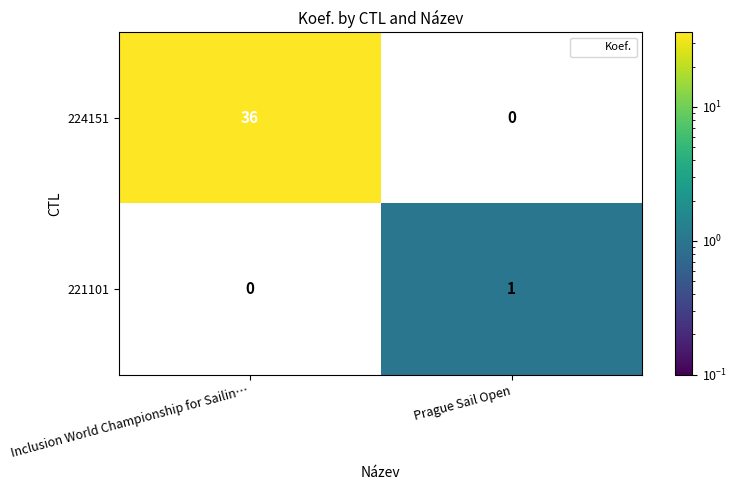

At which category is the sum across all series the highest?

Inclusion World Championship for Sailin…